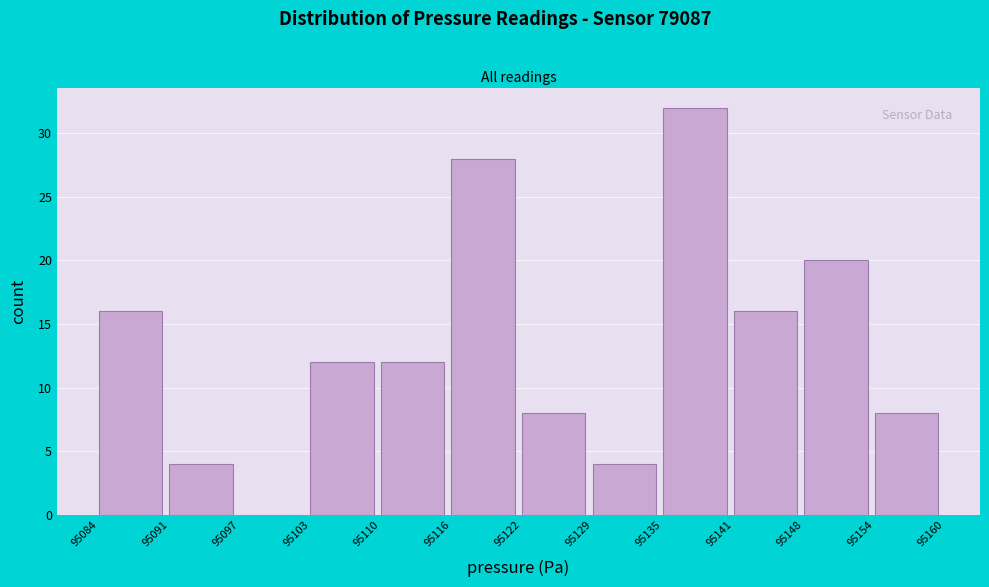

How tall is the bar that spans 95148 to 95154 on the x-axis? The values are not printed on the chart, so give them approximately, as read against the axis.

20